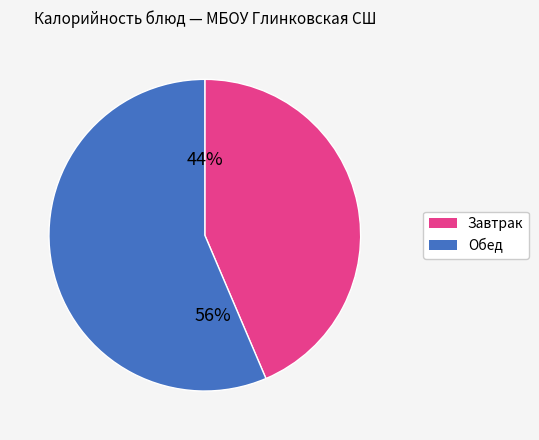

Is there a majority slice in this chart?

Yes